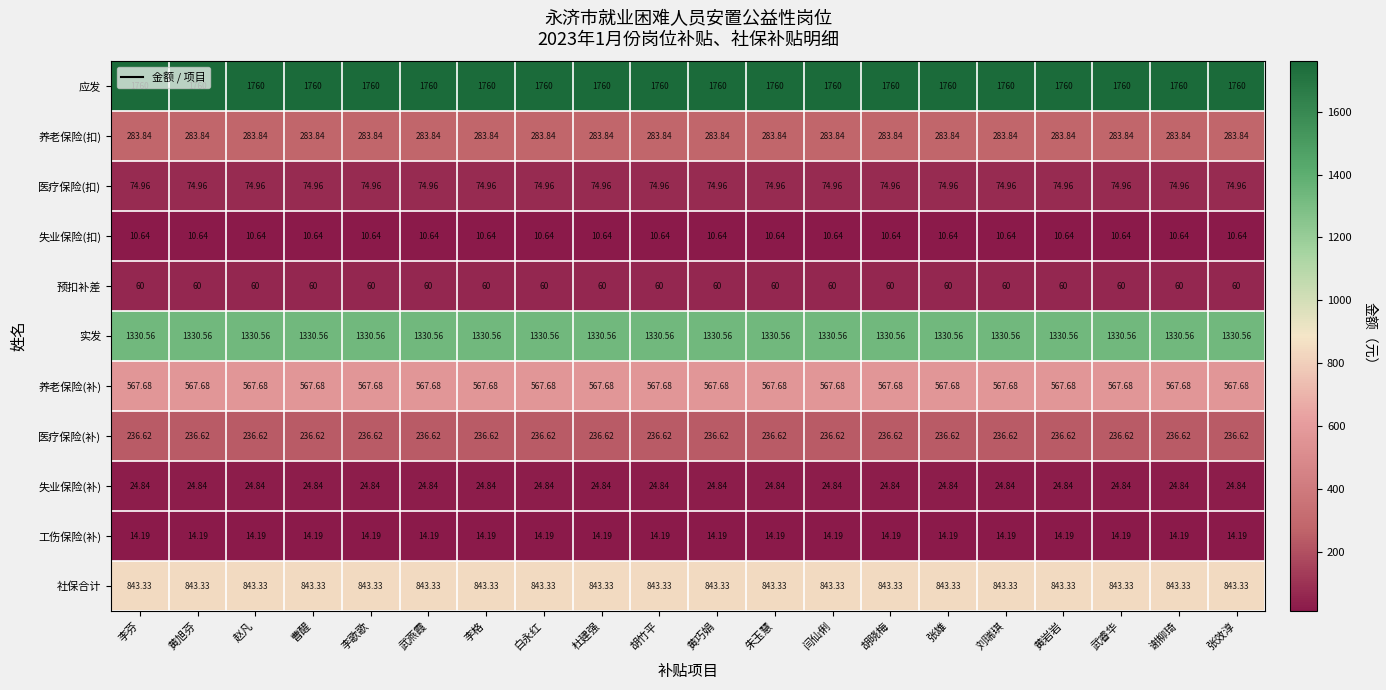

List the series in order of their peak value, lowest first.

失业保险(扣), 工伤保险(补), 失业保险(补), 预扣补差, 医疗保险(扣), 医疗保险(补), 养老保险(扣), 养老保险(补), 社保合计, 实发, 应发